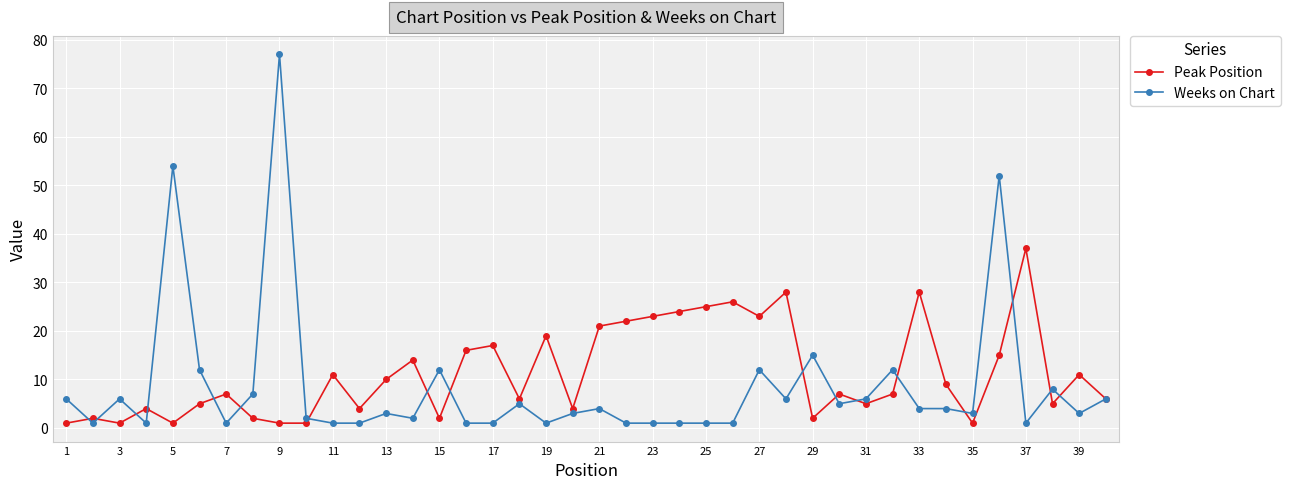

What is the value of the Peak Position point at the 20th from the left?

4